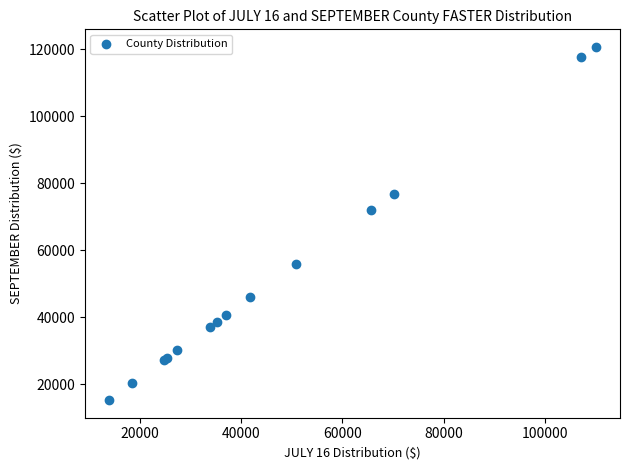

What Y value in the scatter plot is closest to 67972?

71909.6